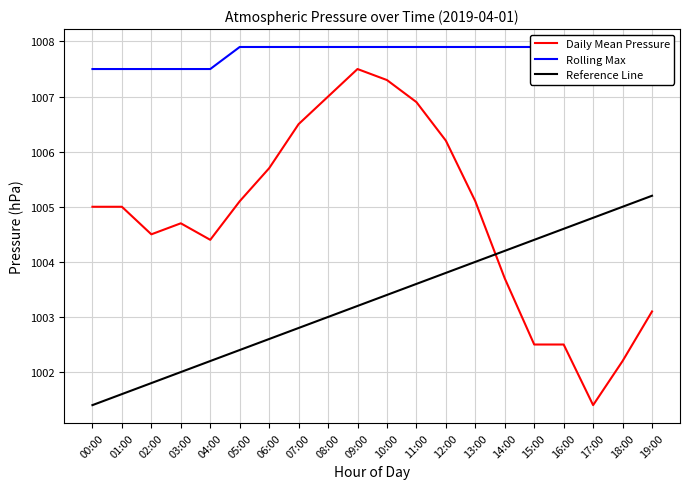

Between 09:00 and 06:00, which is larger?

09:00